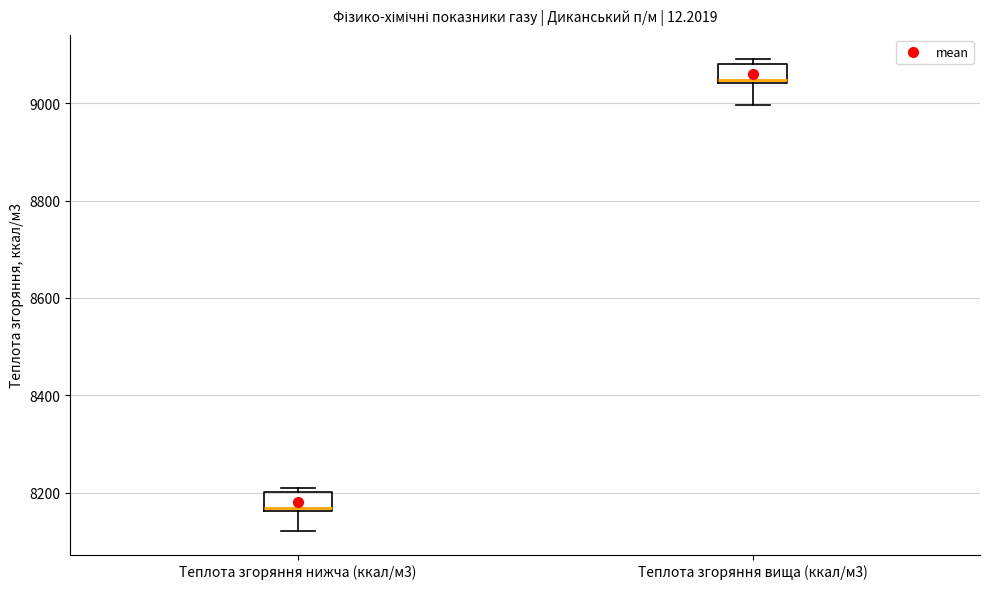

Which box's median line is the highest?

Теплота згоряння вища (ккал/м3)